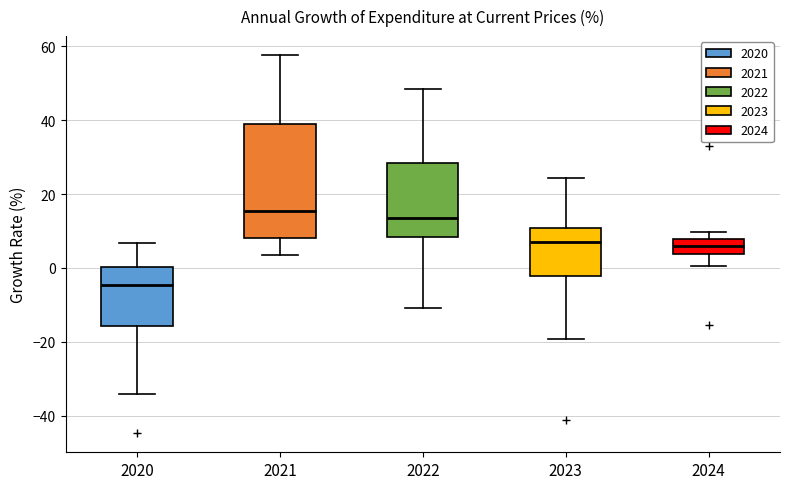

Reading left to right, transcribe this box plot: for each box, give where its median line is, the range the box spans, and where its two whiskers end, as read against the y-axis. The values are not printed on the chart, so give them approximately, as read against the axis.

2020: median -4, box -16 to 0, whiskers -34 to 6
2021: median 16, box 8 to 38, whiskers 4 to 58
2022: median 14, box 8 to 28, whiskers -10 to 48
2023: median 8, box -2 to 10, whiskers -20 to 24
2024: median 6, box 4 to 8, whiskers 0 to 10